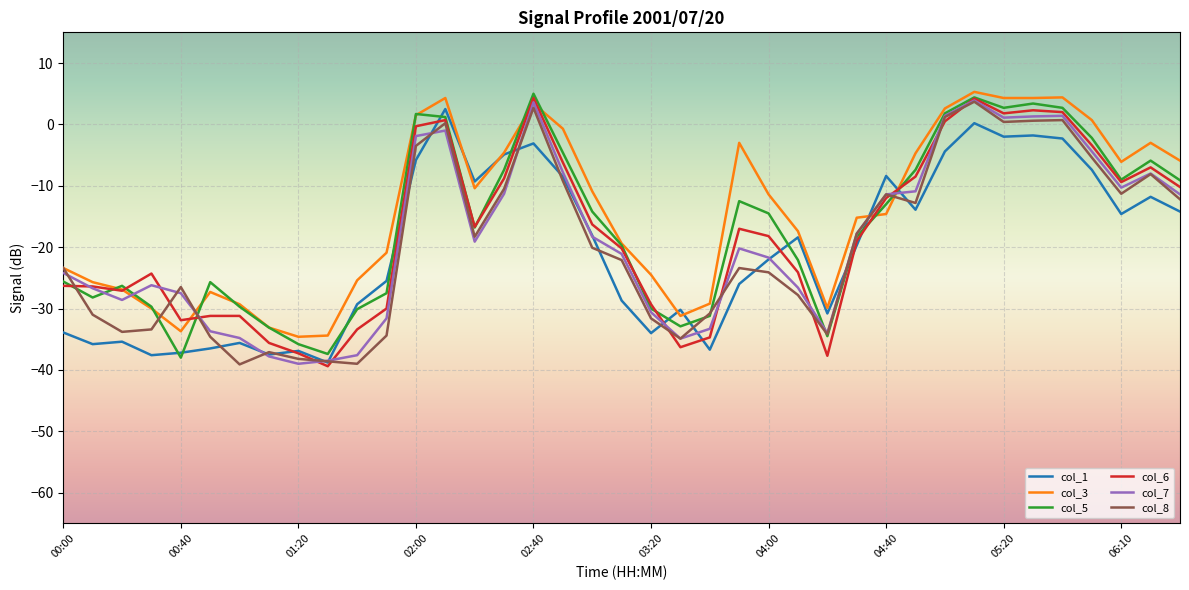

What is the lowest value of the col_5 series?

-38.0